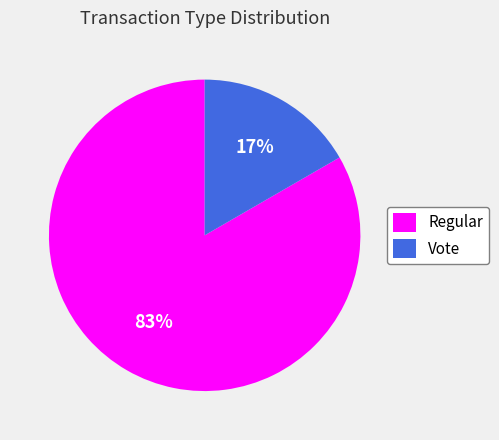

What percentage is the Vote slice, to the nearest percent?

17%